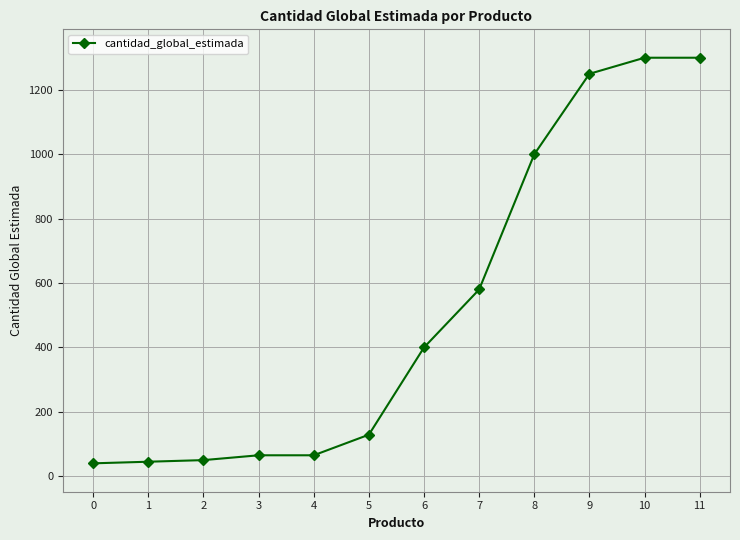

How many values are below 400?

6